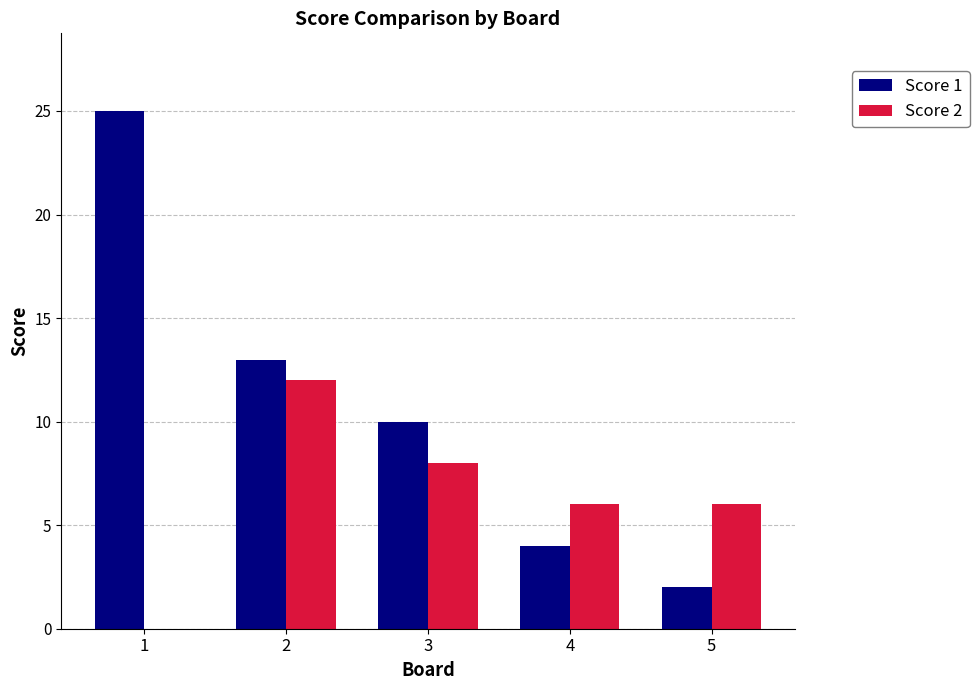

What is the sum of the Score 1 values at 1 and 2?

38